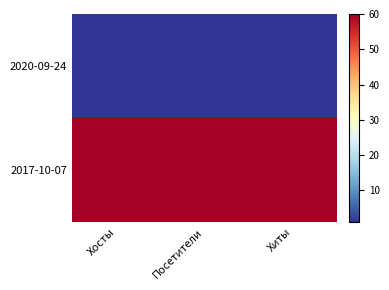

Rank the series by their maximum value, from lowest to highest.

2020-09-24, 2017-10-07